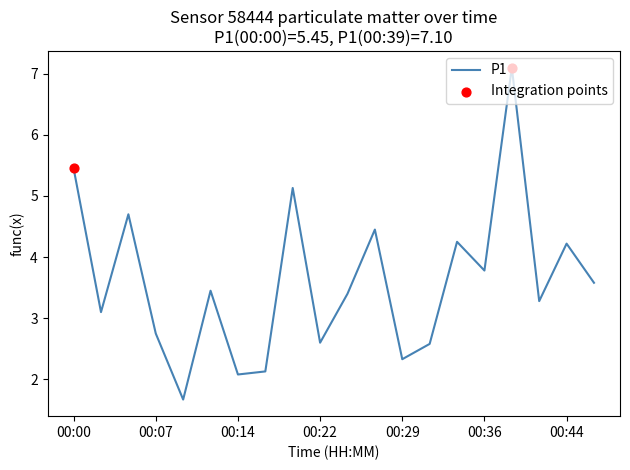

What is the difference between the maximum and minimum values?

5.4